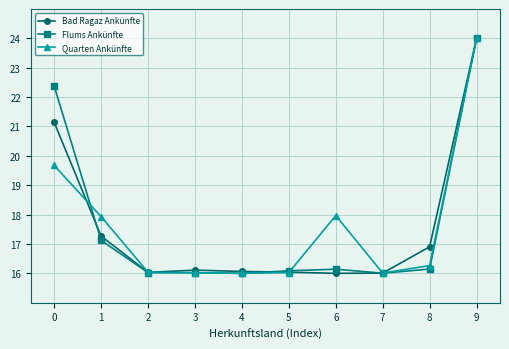

What are all the series names shown in the legend?

Bad Ragaz Ankünfte, Flums Ankünfte, Quarten Ankünfte